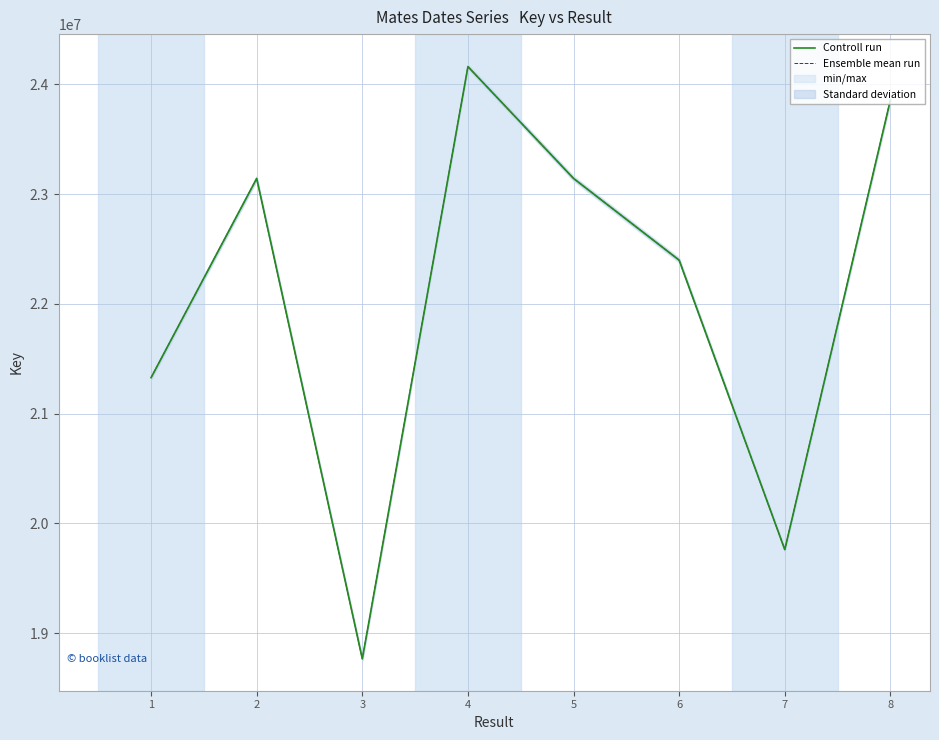

The value of Ensemble mean run at 4 is 32893856. True or false?

False